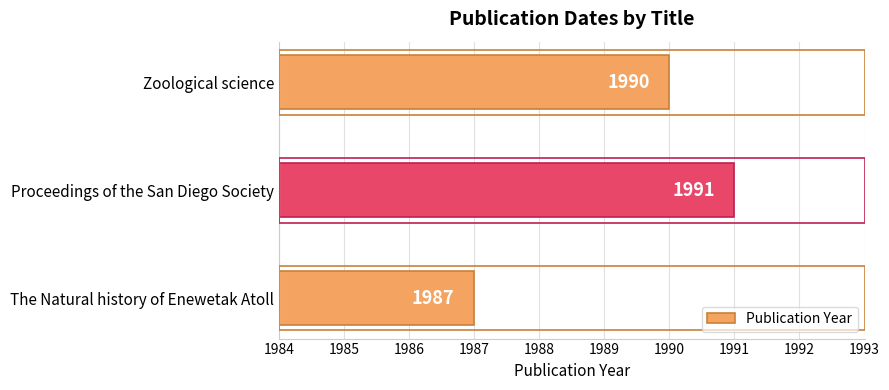

The value at The Natural history of Enewetak Atoll is 1987. True or false?

True